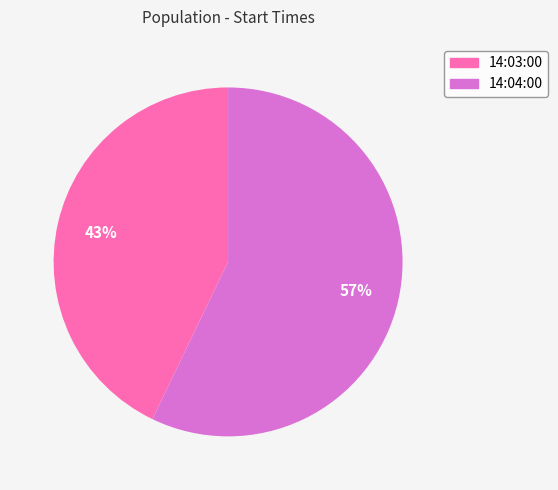

Combined, do 14:03:00 and 14:04:00 account for over 50%?

Yes